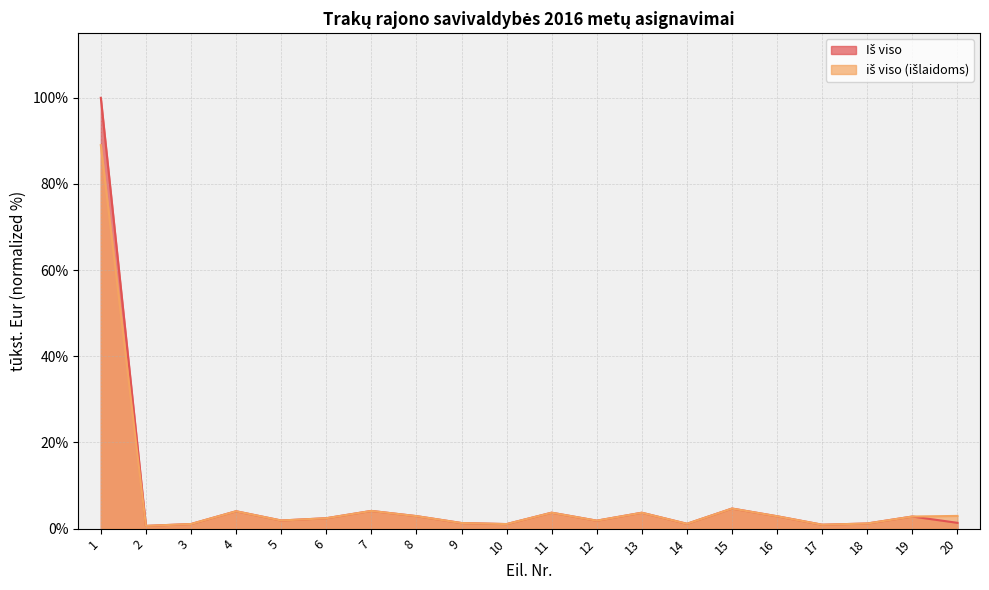

What is the value of the Iš viso point at the 14th from the left?

1.1